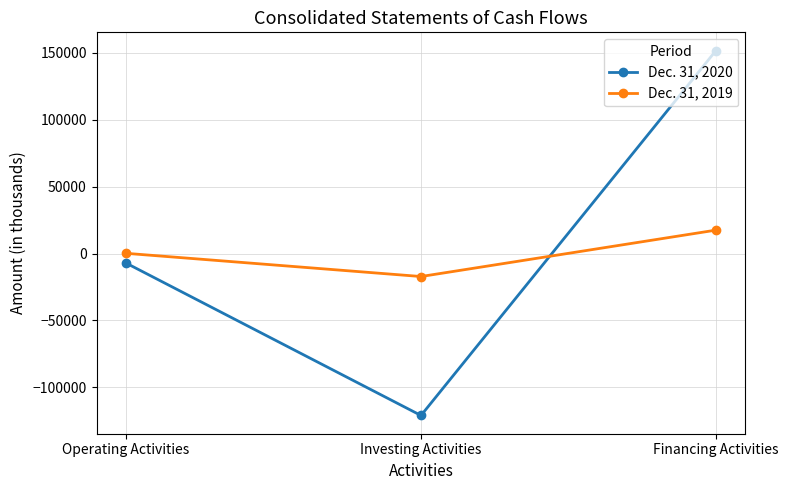

Which series has the widest spread of values?

Dec. 31, 2020